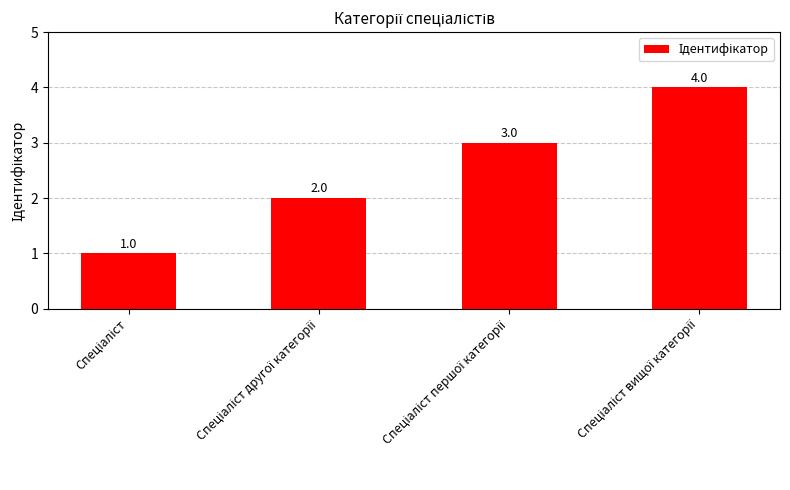

How many data points does each series have?

4